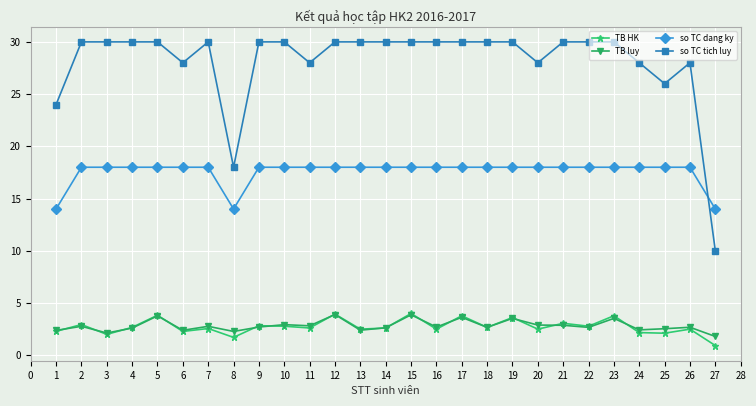

What is the approximate value of TB HK at 17?

3.8